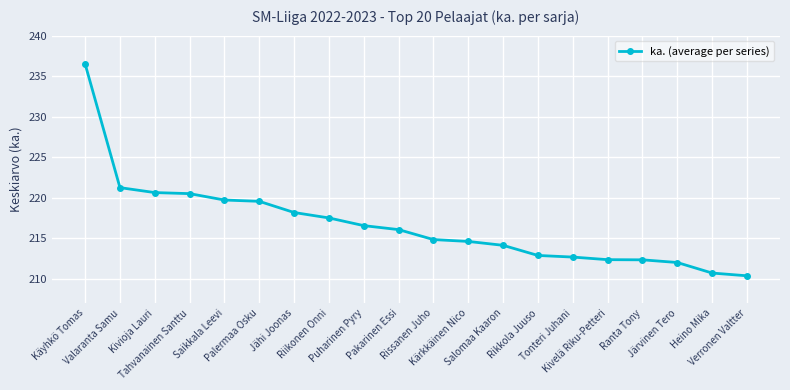

What is the smallest value displayed?

210.4